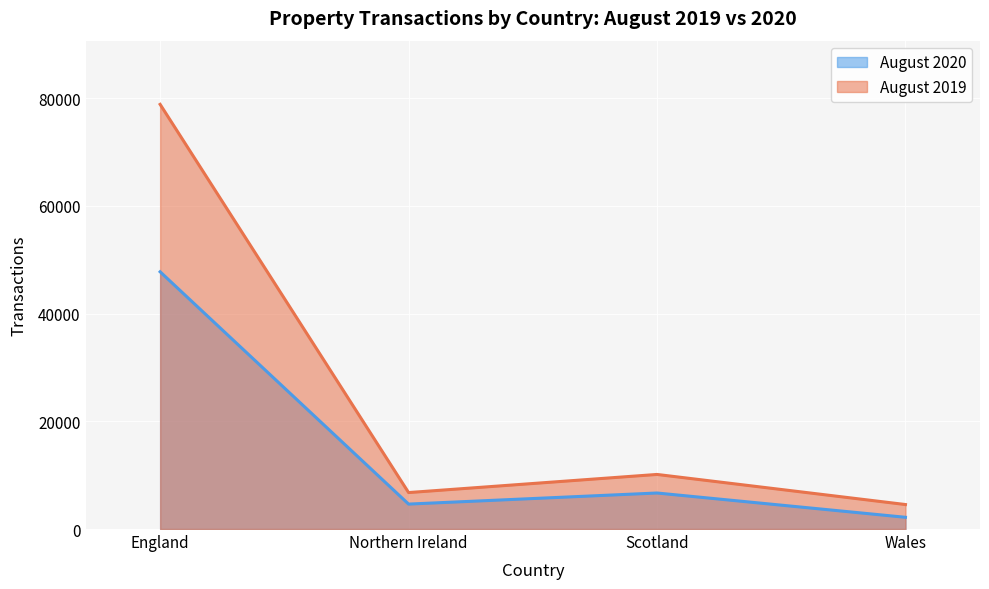

What is the sum of the August 2019 values at Northern Ireland and Scotland?

16903